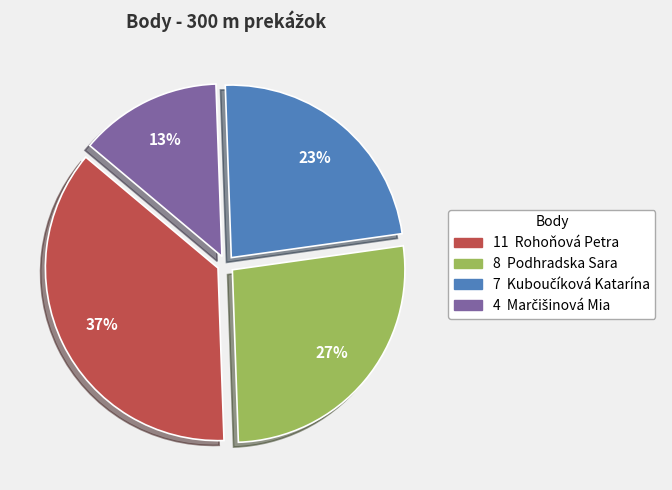

To the nearest percent, what is the average slice percentage?

25%